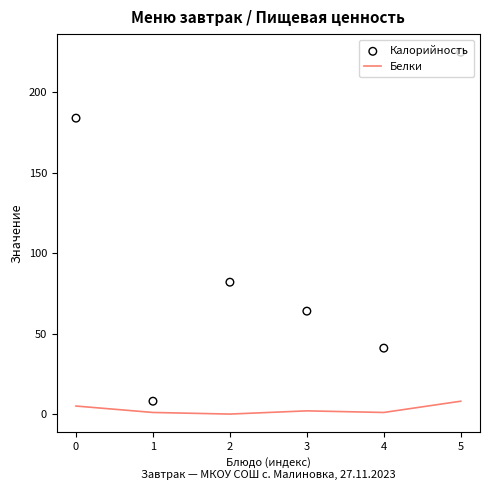

What are all the series names shown in the legend?

Белки, Калорийность